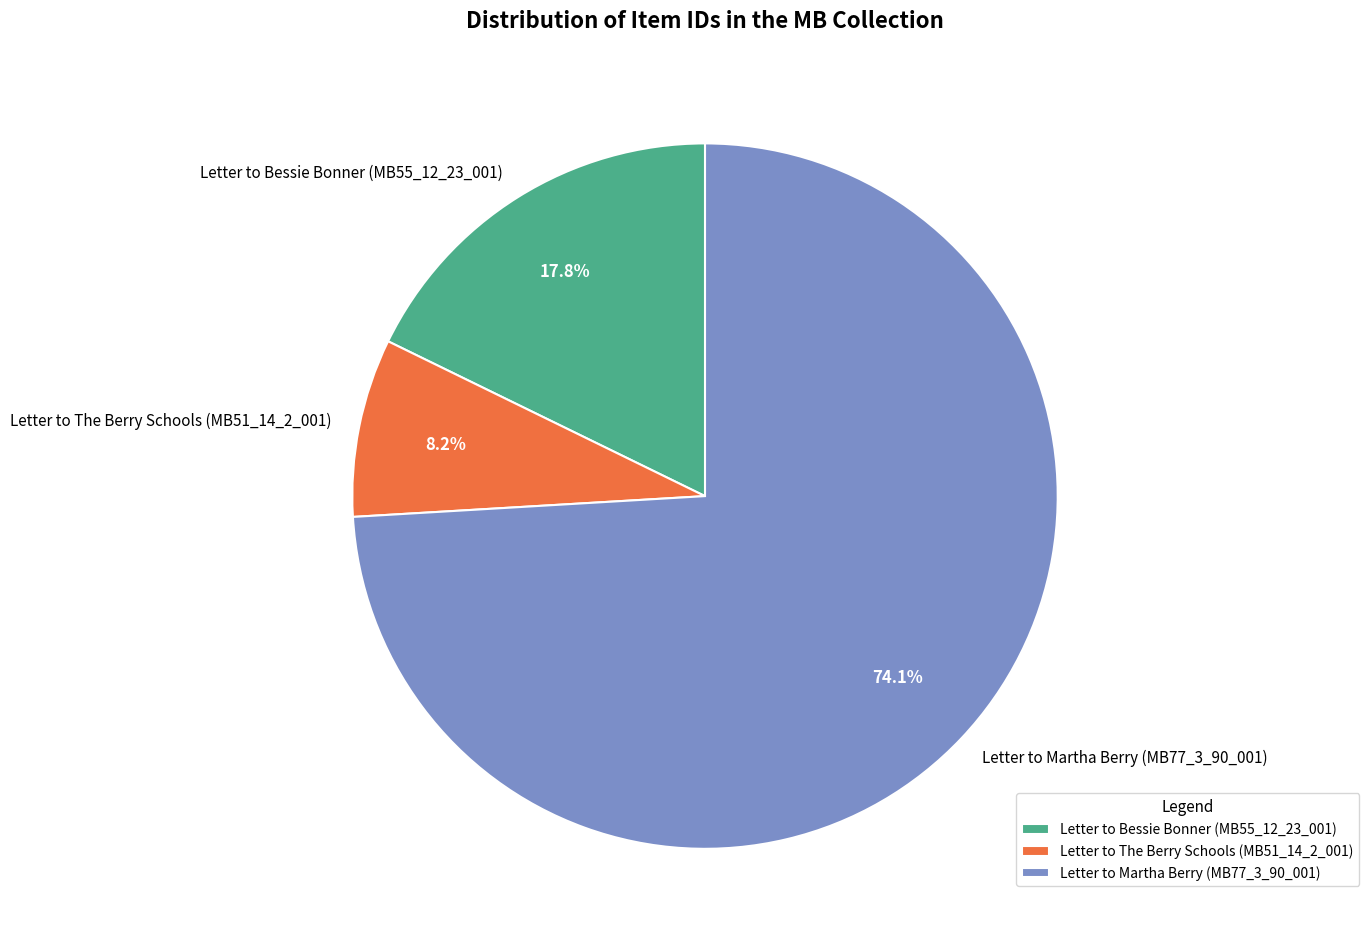

What is the total percentage of Letter to Bessie Bonner (MB55_12_23_001) and Letter to Martha Berry (MB77_3_90_001)?

91.8%